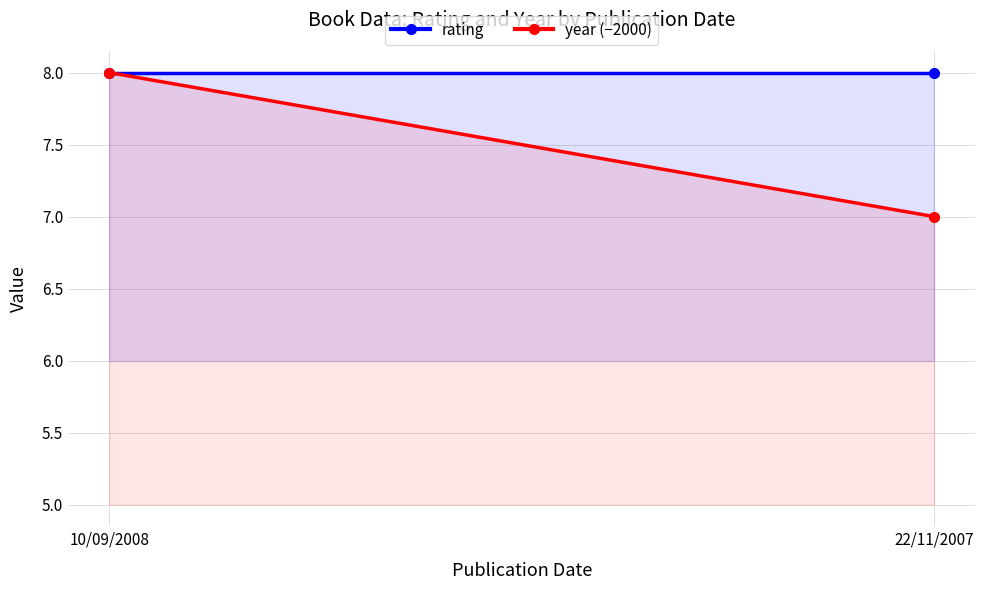

Rank the categories by year (−2000) value from highest to lowest.

10/09/2008, 22/11/2007